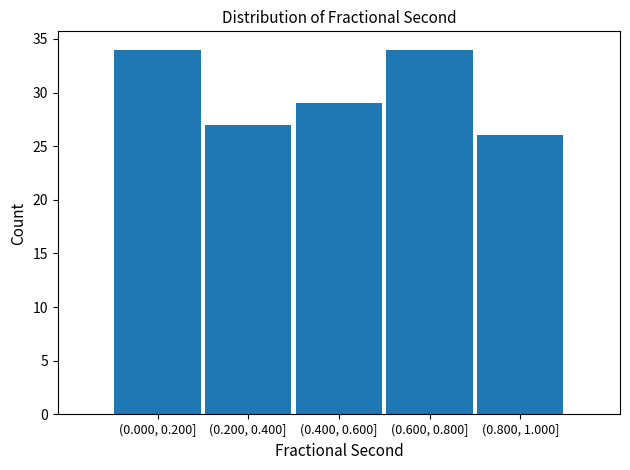

Reading right to left, list all the values displayed in this chart.

26	34	29	27	34